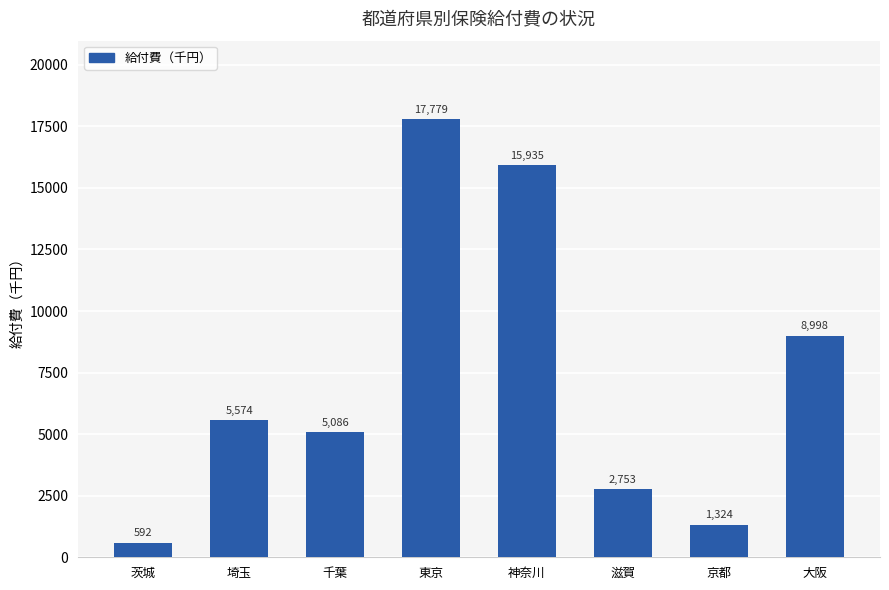

At which label is the value closest to 9185?

大阪